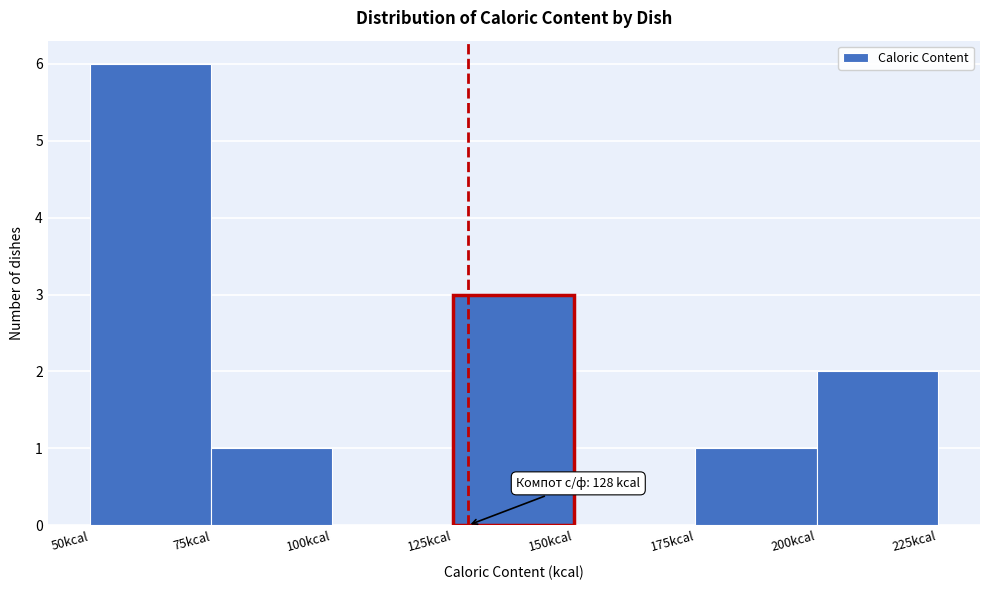

Which range on the x-axis has the tallest bar?

50 to 75